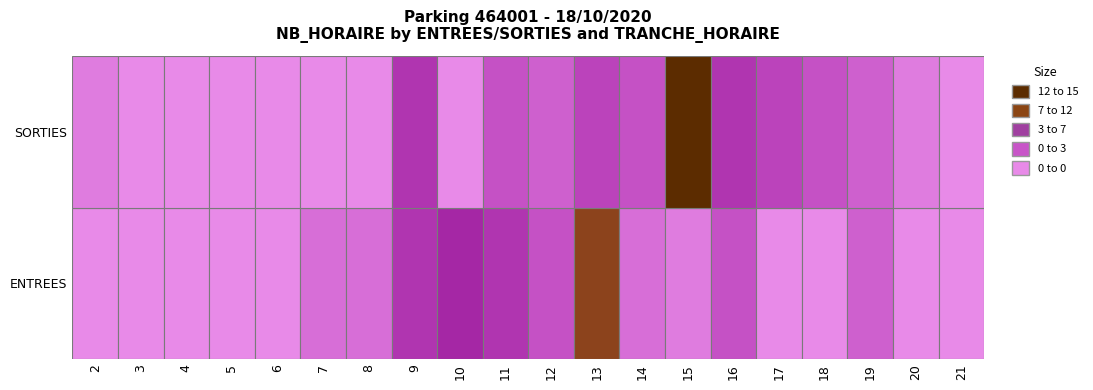

At 21, list the series in order from largest to smallest.

ENTREES, SORTIES